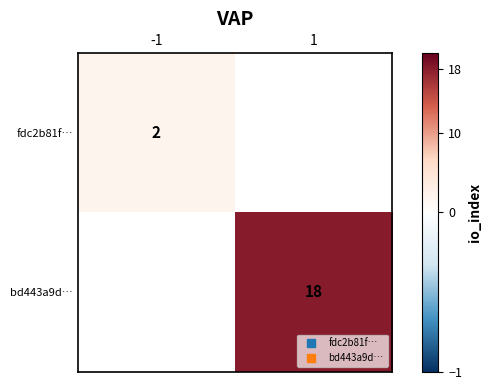

Which series has the widest spread of values?

fdc2b81f…